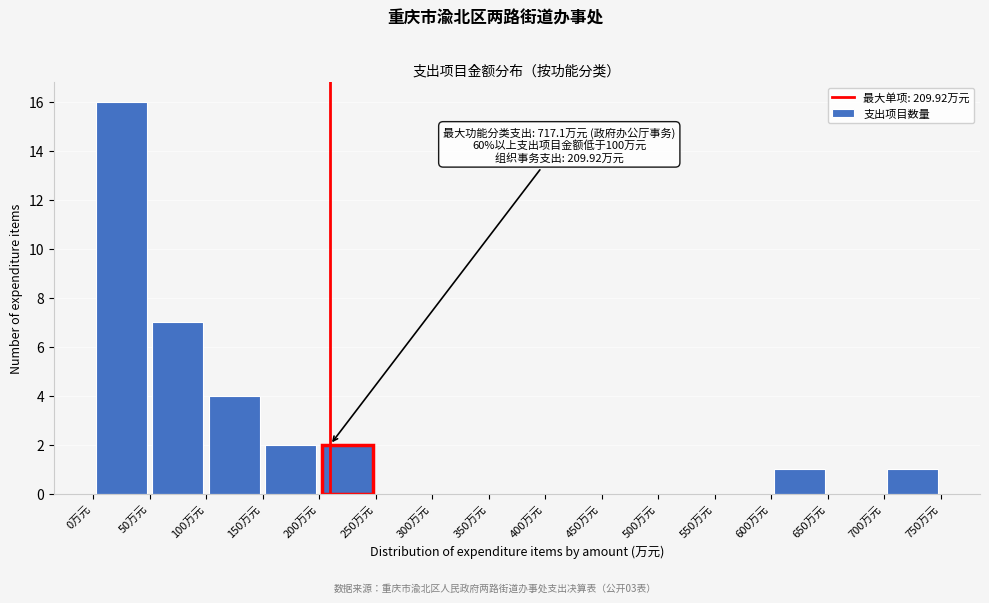

Which range on the x-axis has the tallest bar?

0 to 50